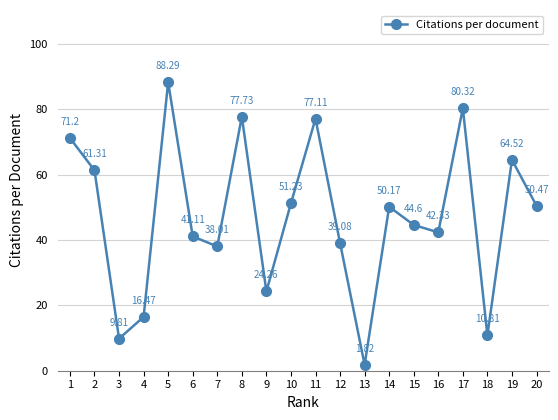

What is the difference between the maximum and second lowest values?

78.5